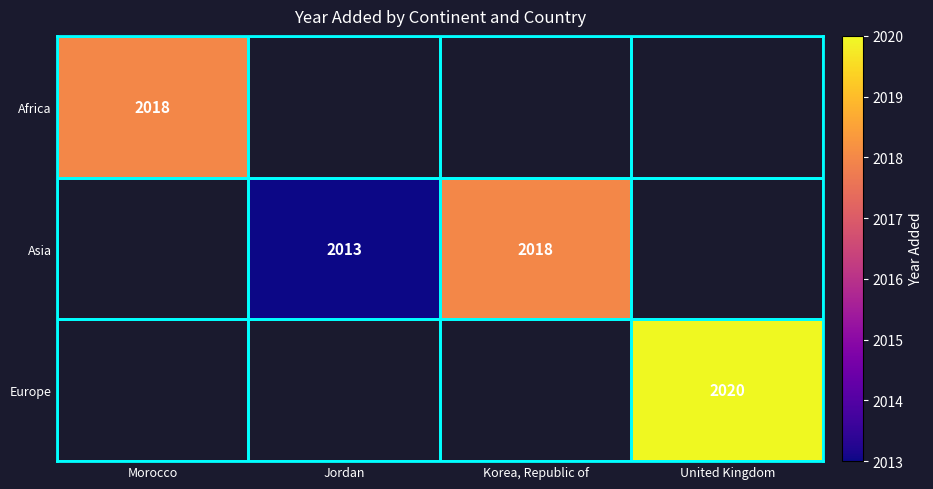

At how many categories does at least one series exceed 2015?

3